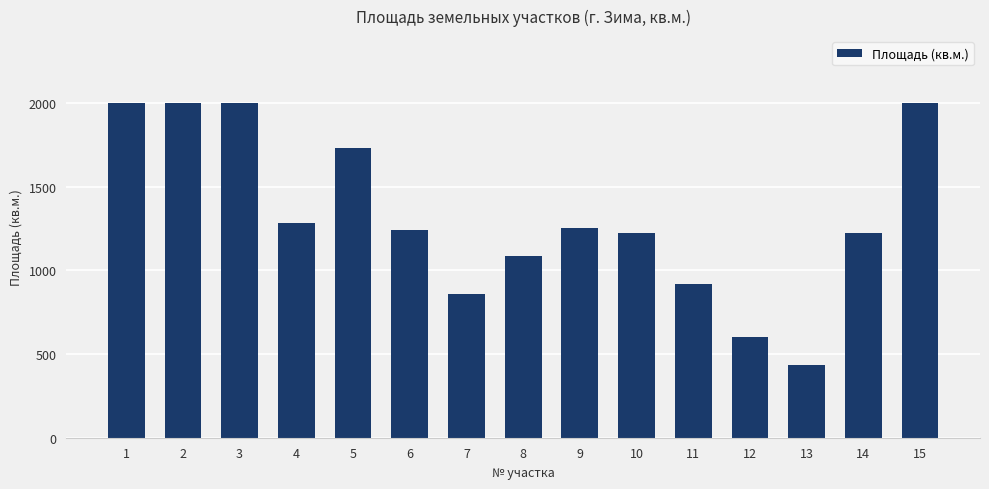

What is the average value?

1324